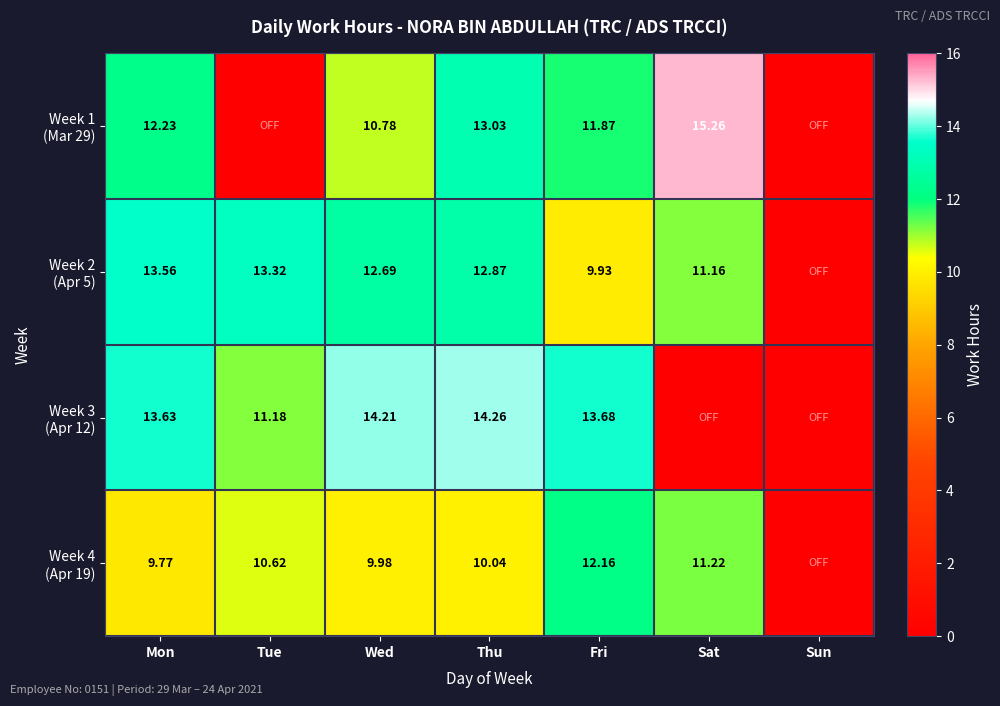

Between Wed and Fri, which series saw the biggest shift?

Week 2 (Apr 5)